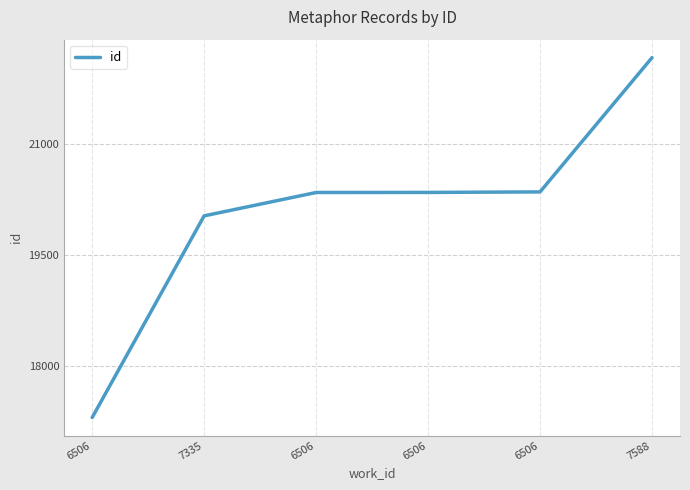

How many values are below 20347?

3